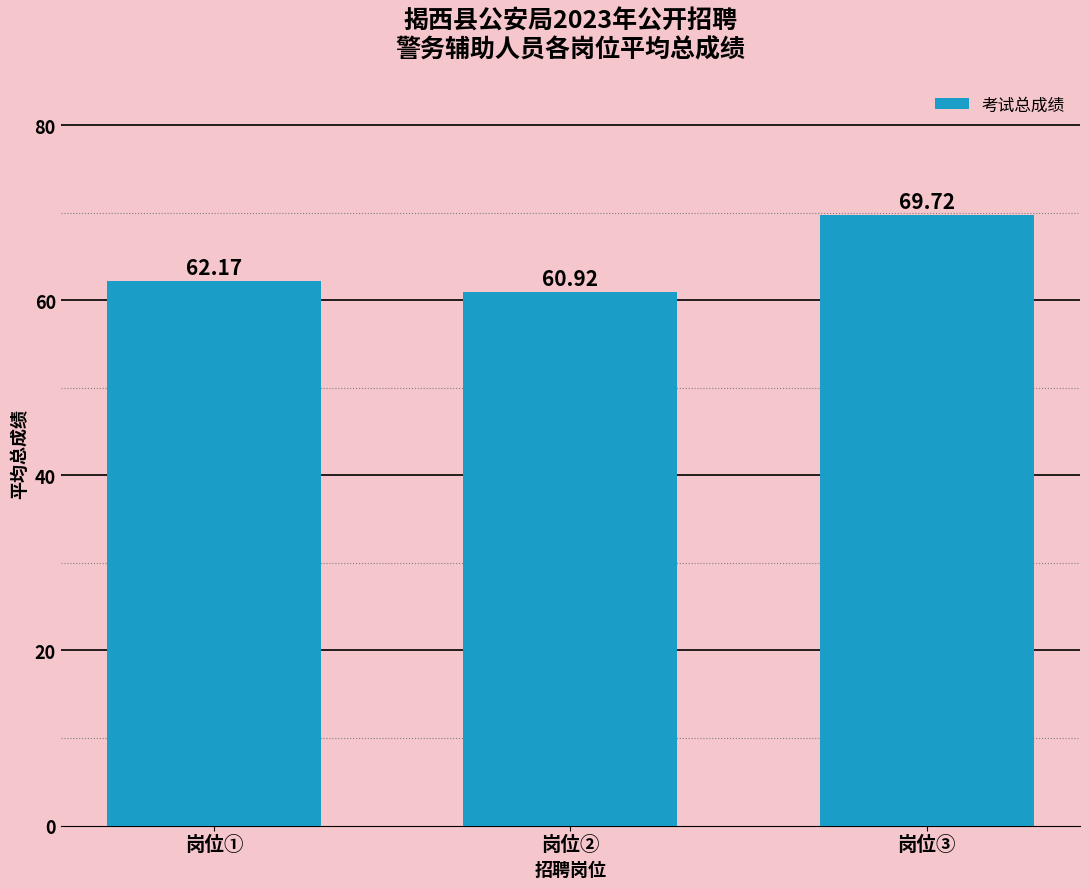

What is the smallest value displayed?

60.9